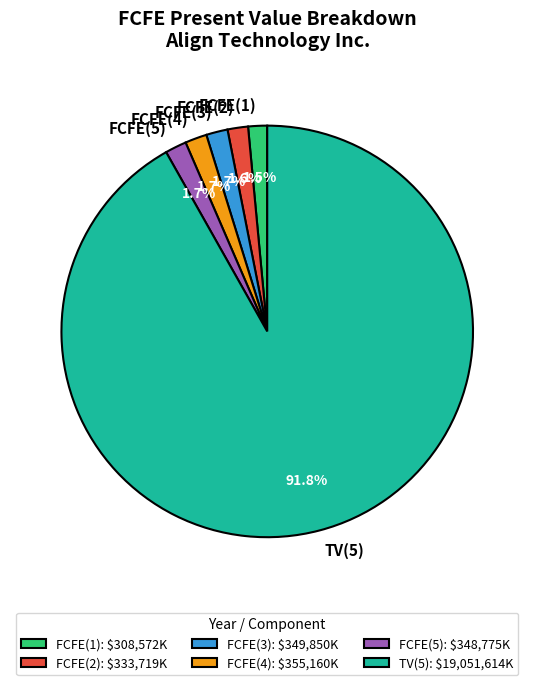

Approximately how many times larger is the value at FCFE(5) compared to FCFE(1)?

1.1